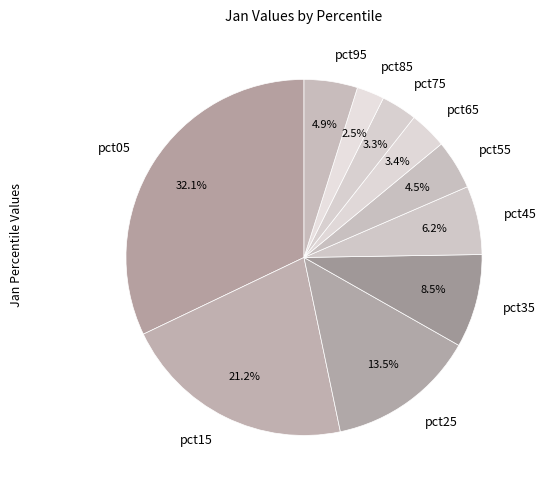

Count the number of slices in the pie.

10